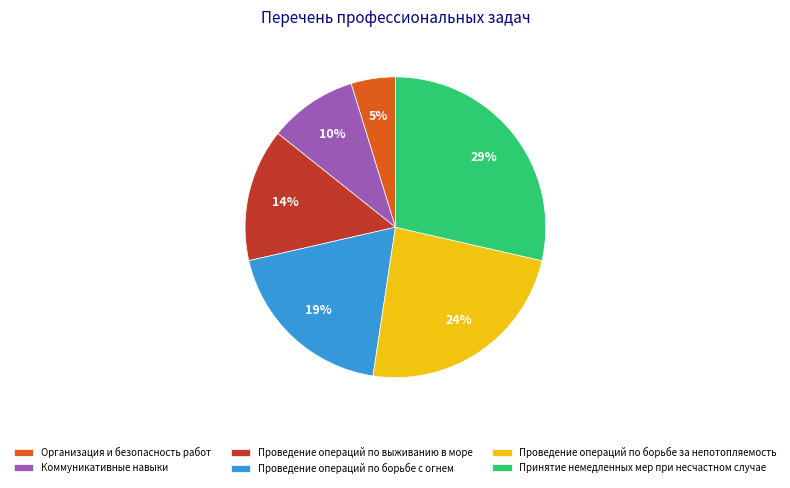

How many slices are in this pie chart?

6